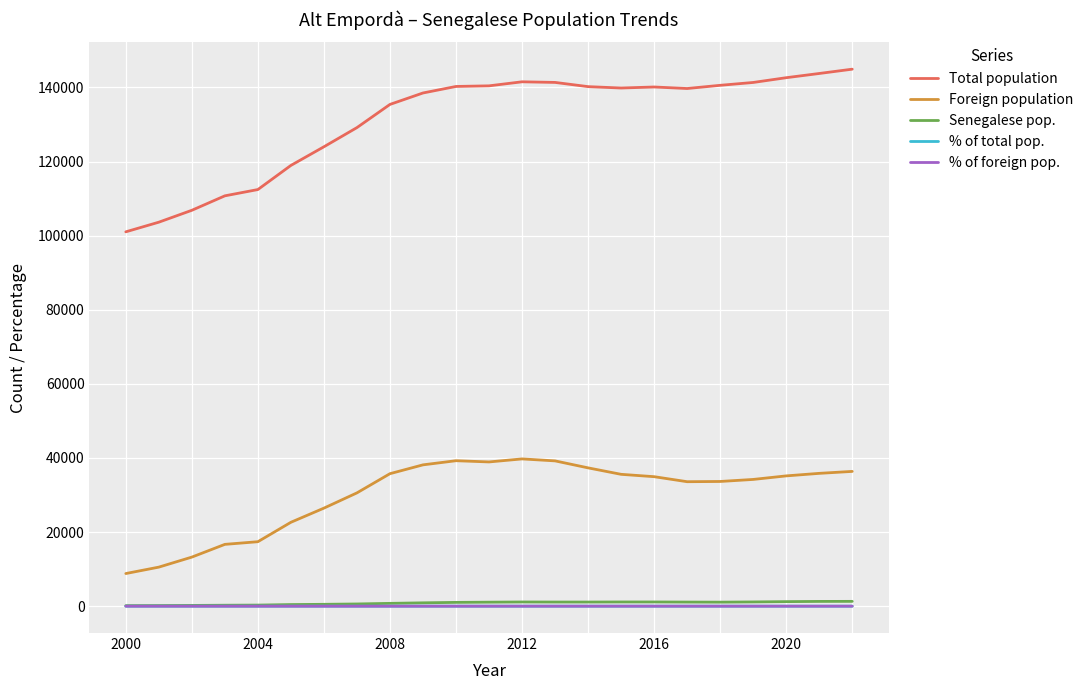

How many series are shown in this chart?

5